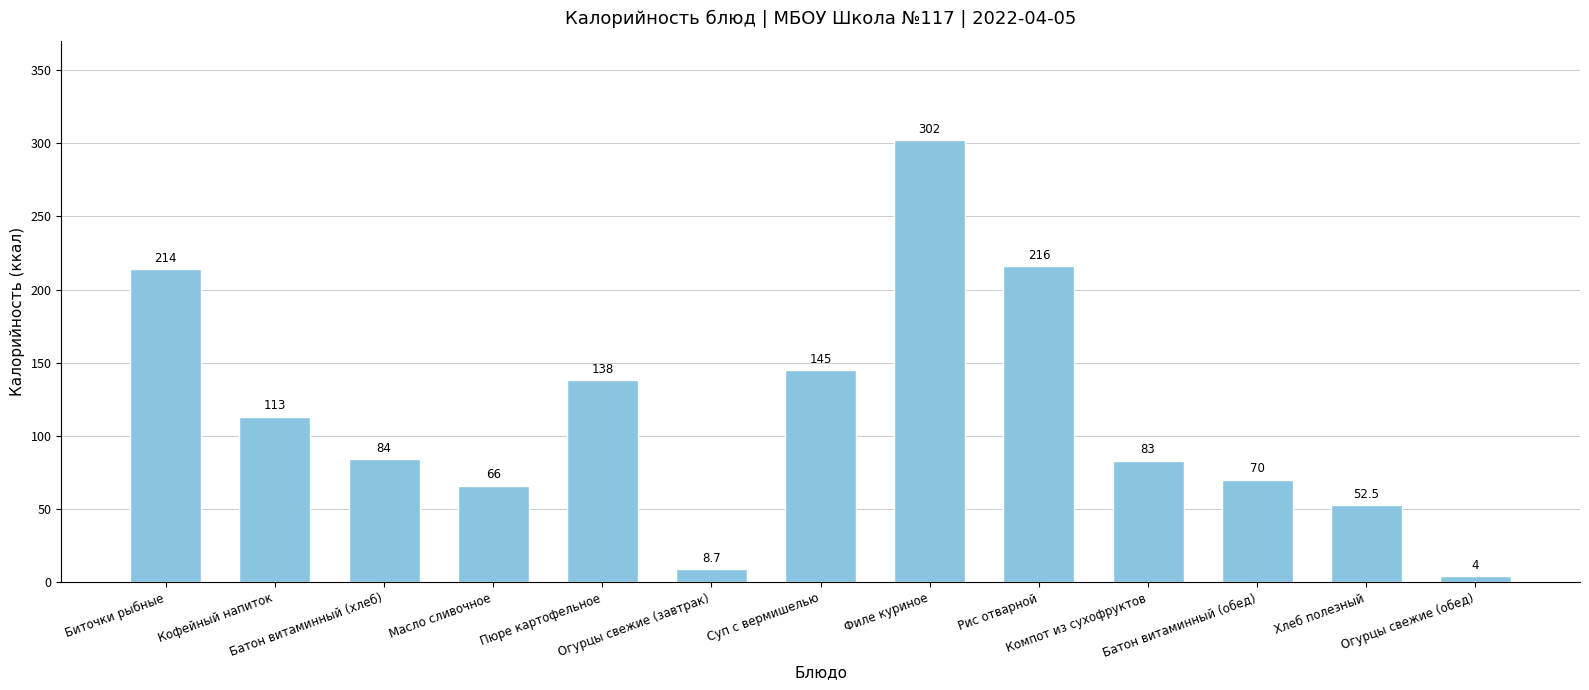

Does the chart contain stacked bars?

No